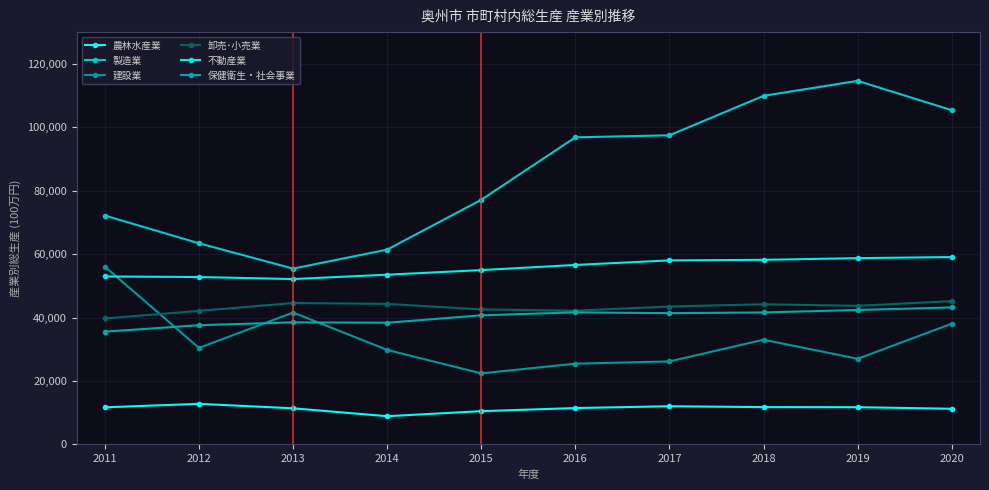

Is this an area chart (filled region under the line)?

No